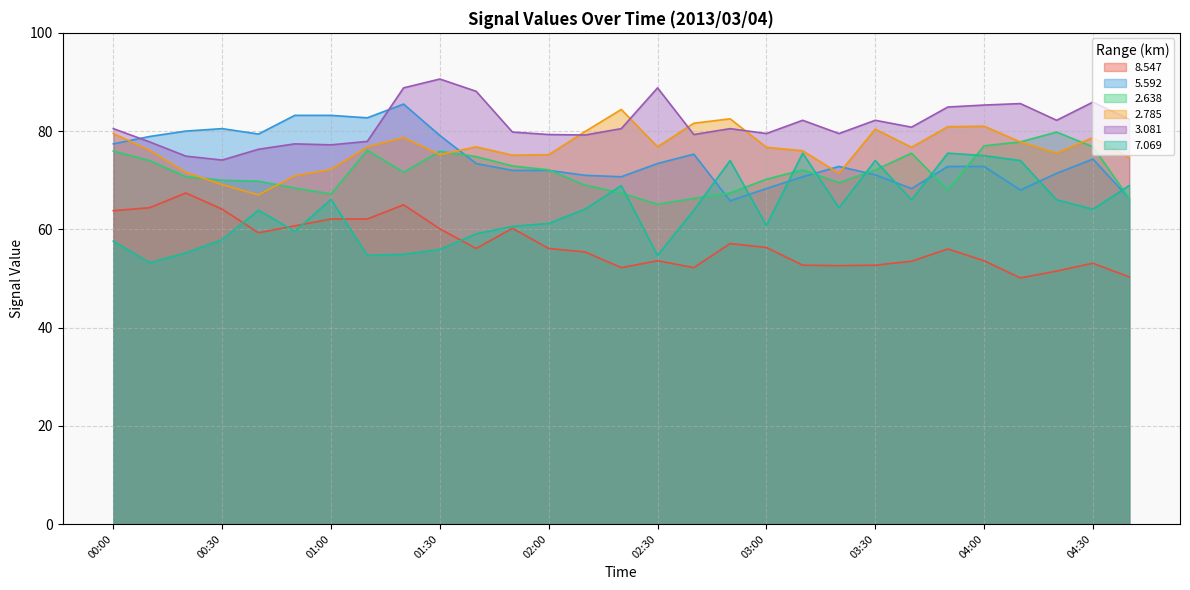

At 00:20, list the series in order from largest to smallest.

  5.592,   3.081,   2.785,   2.638,   8.547,   7.069